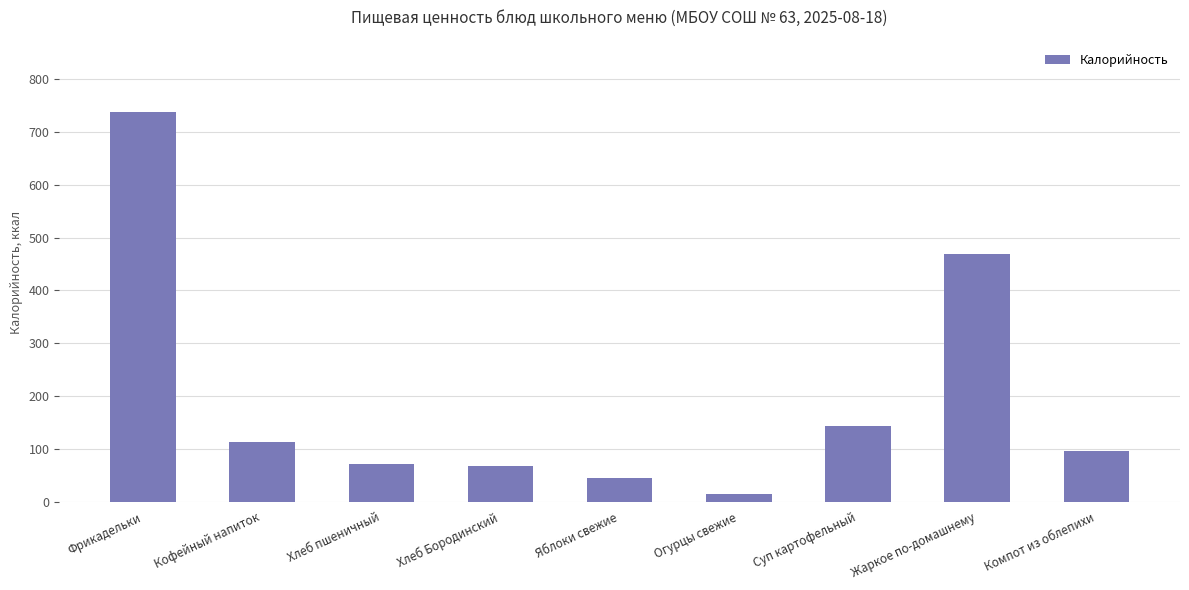

What is the label of the 3rd bar from the left?

Хлеб пшеничный